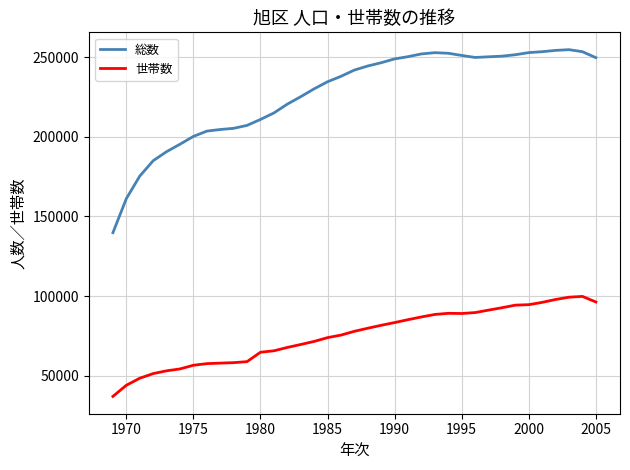

Which series has the largest range (max minus min)?

総数